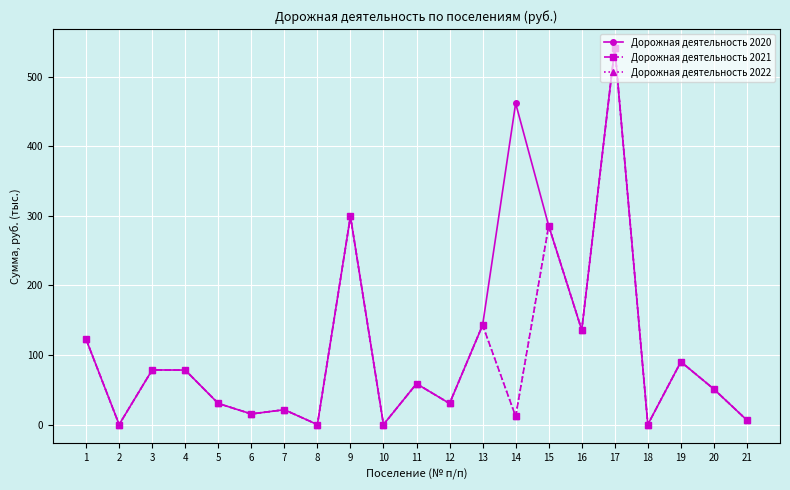

What value does the Дорожная деятельность 2020 series have at 21?

6.3